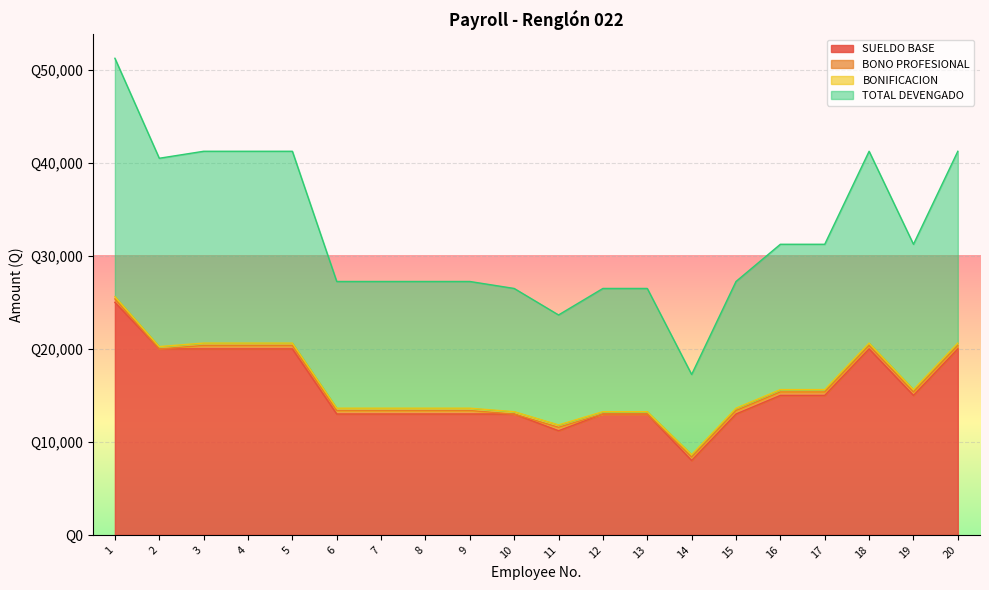

At which category does TOTAL DEVENGADO reach its first local valley?

2